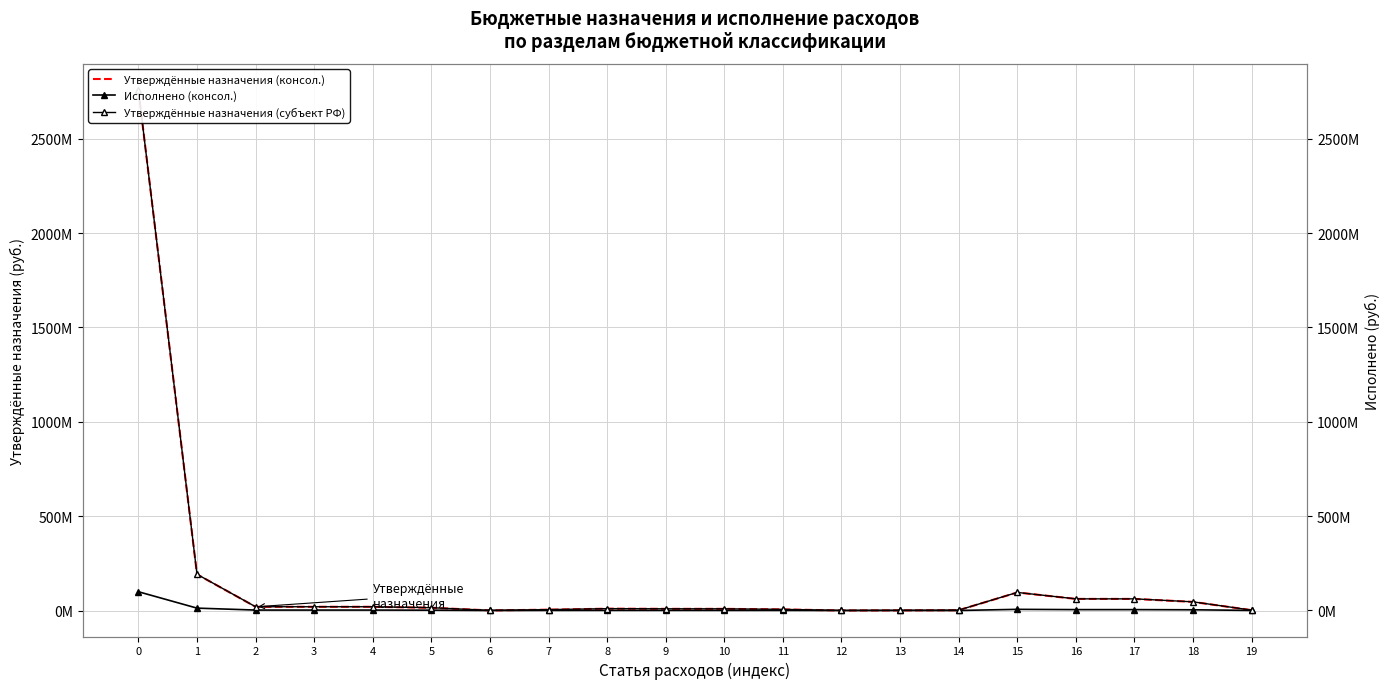

The value of Утверждённые назначения (консол.) at 18 is 45733176.7. True or false?

True